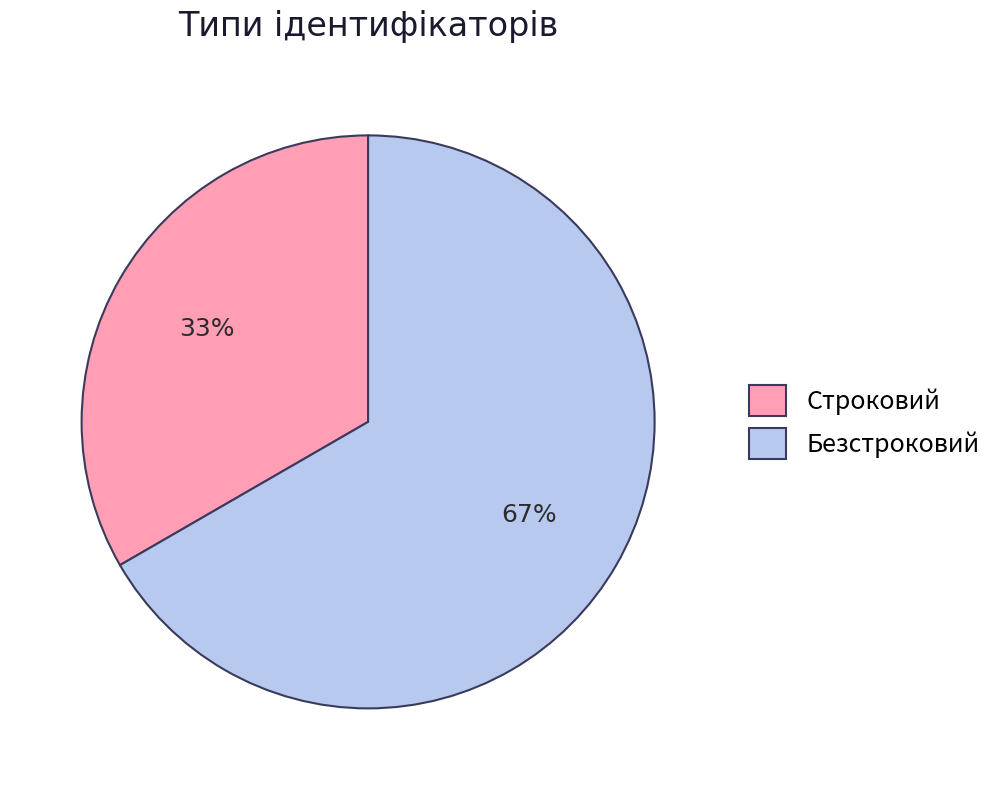

Which slice represents more than half of the pie?

Безстроковий